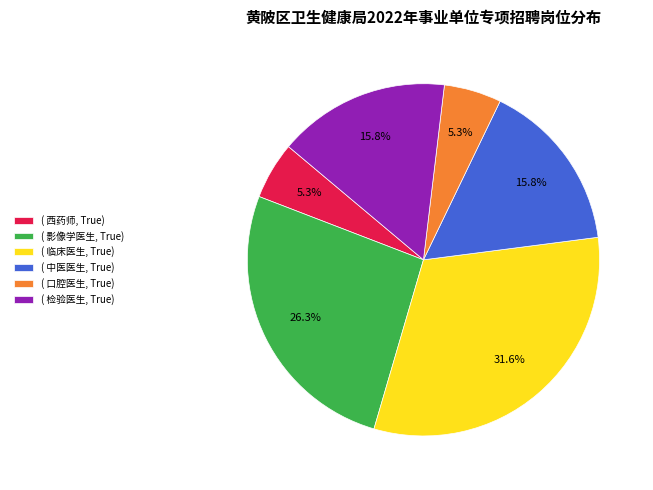

Approximately how many times larger is the value at ( 检验医生, True) compared to ( 西药师, True)?

3.0